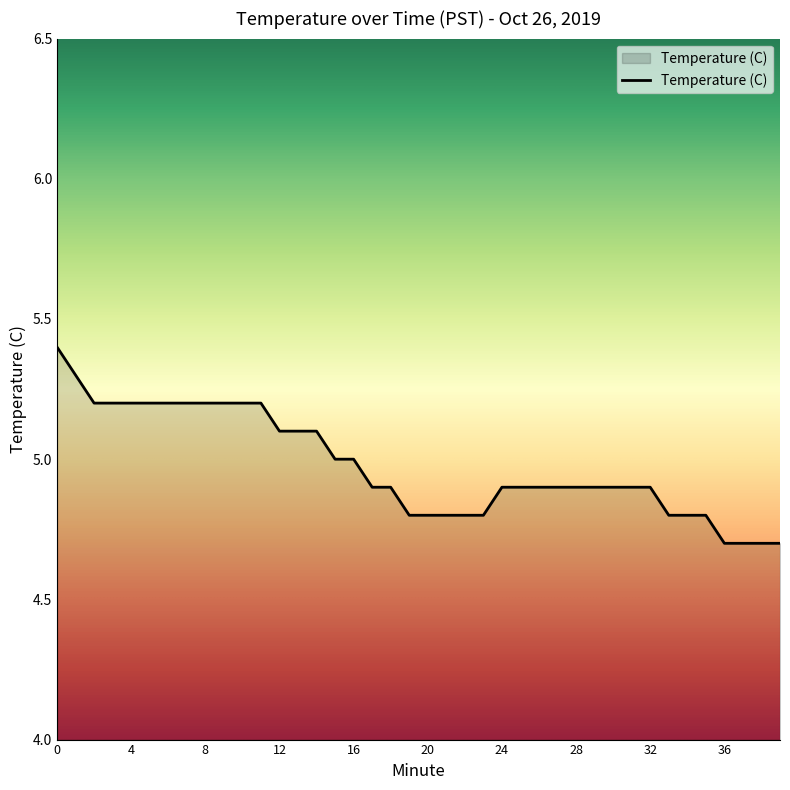

What is the difference between the maximum and minimum values?

0.7